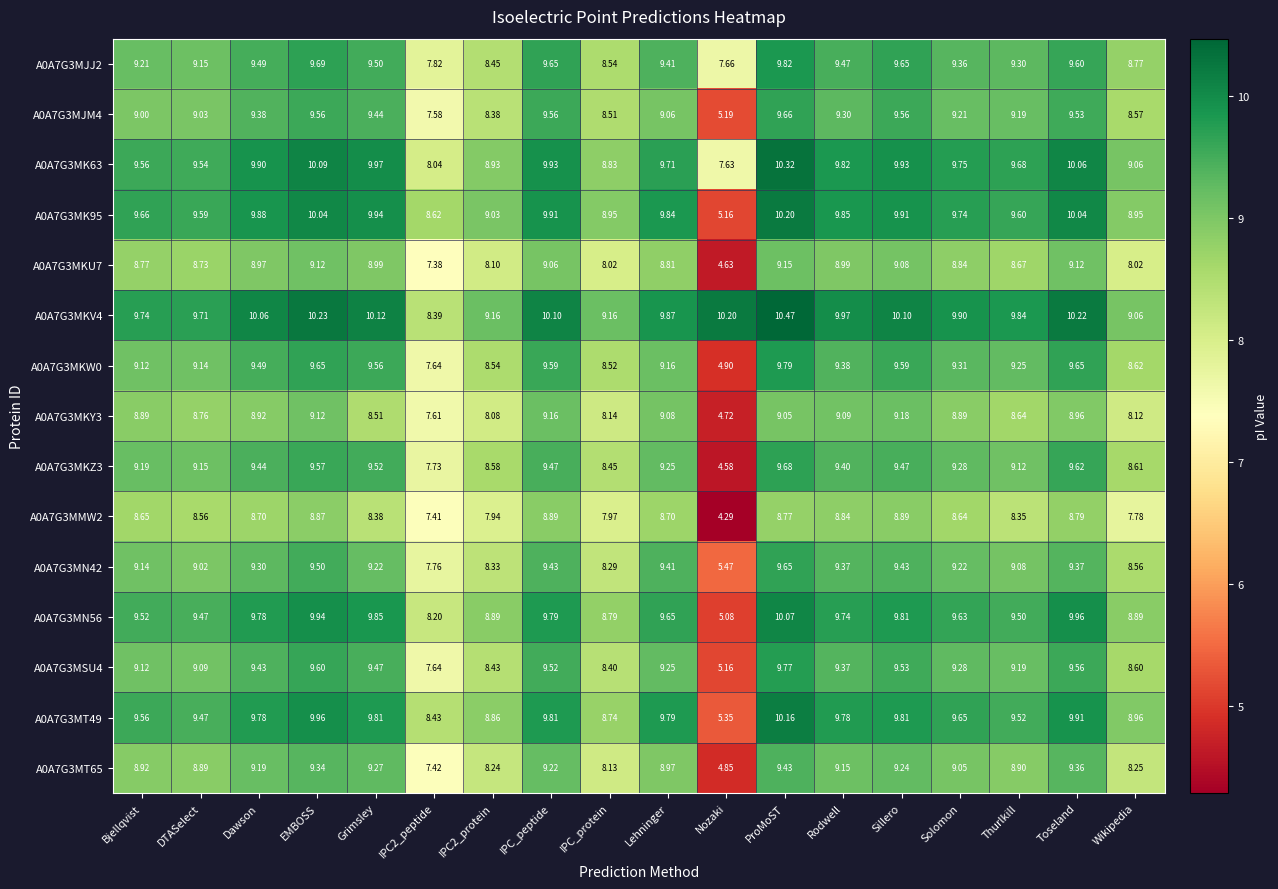

At which label does A0A7G3MKV4 first exceed 9?

Bjellqvist